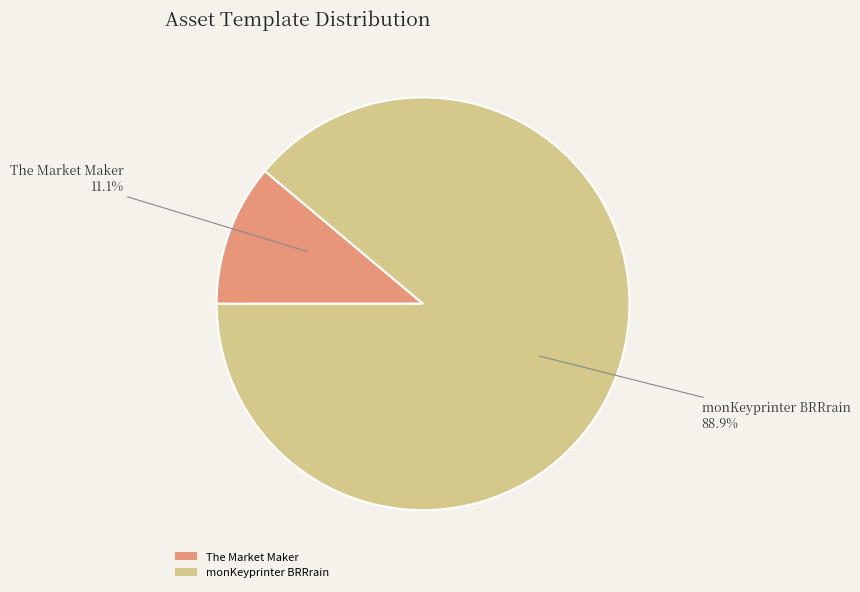

Which slice is the largest?

monKeyprinter BRRrain